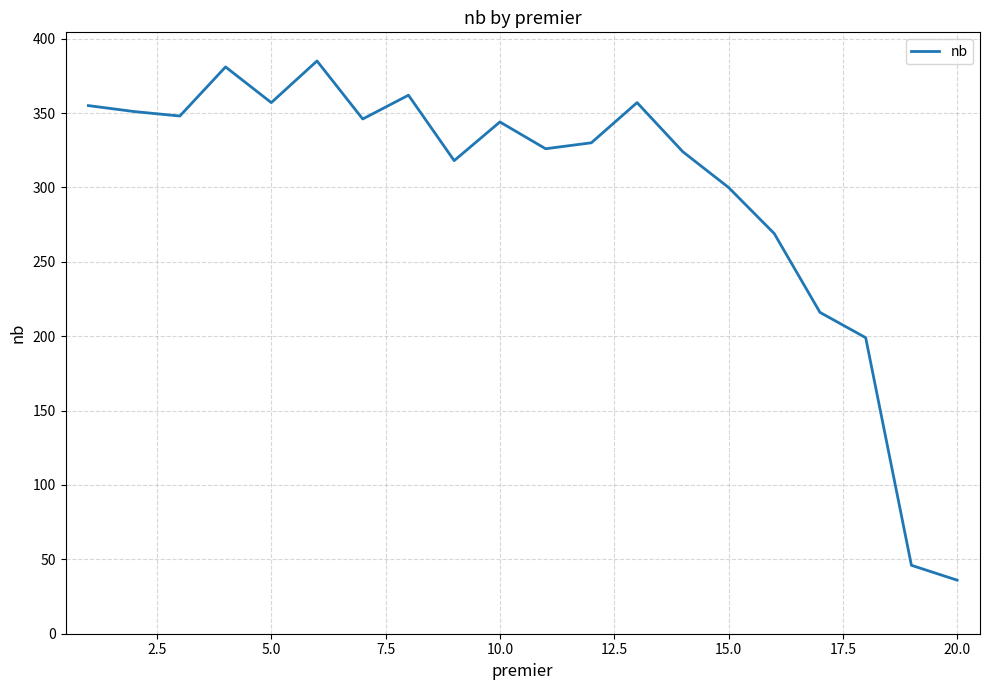

True or false: there are more than 2 points higher than both neighbors.

True